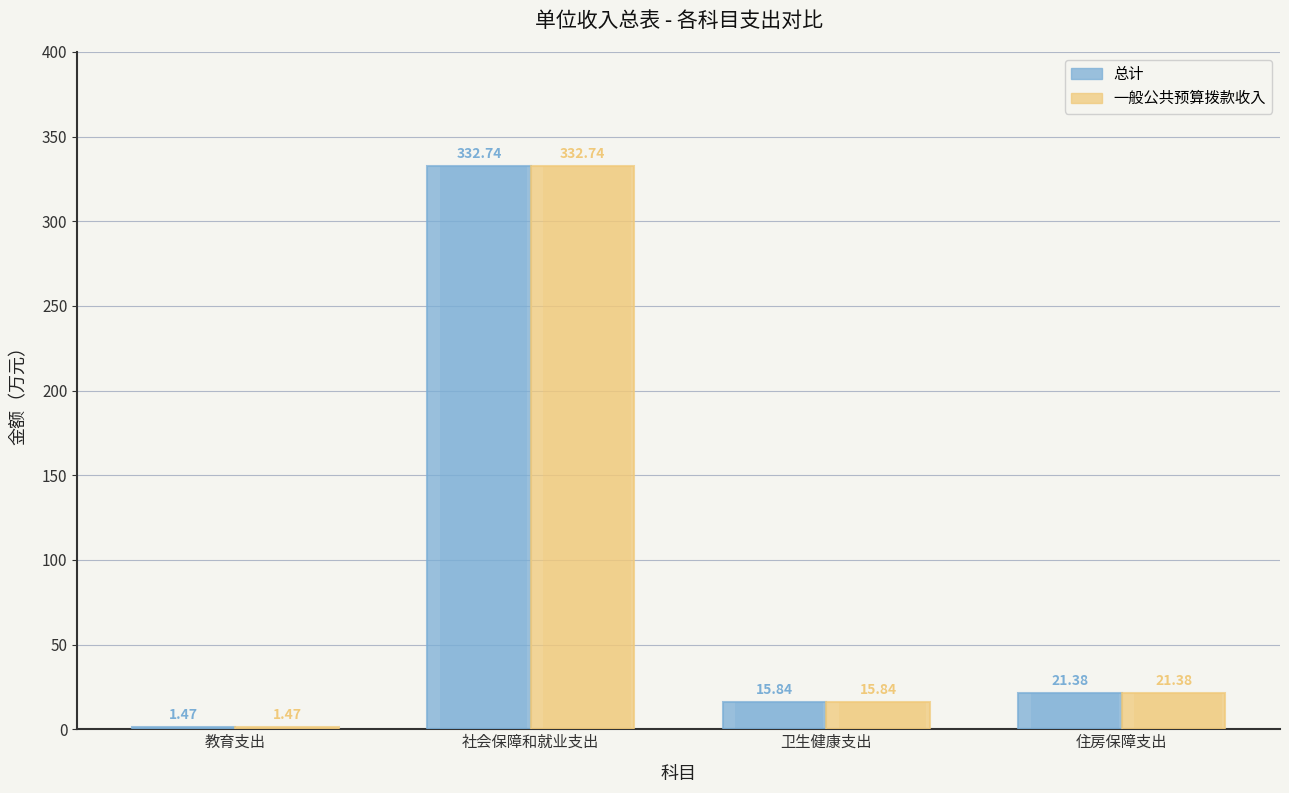

What is the lowest value of the 一般公共预算拨款收入 series?

1.5